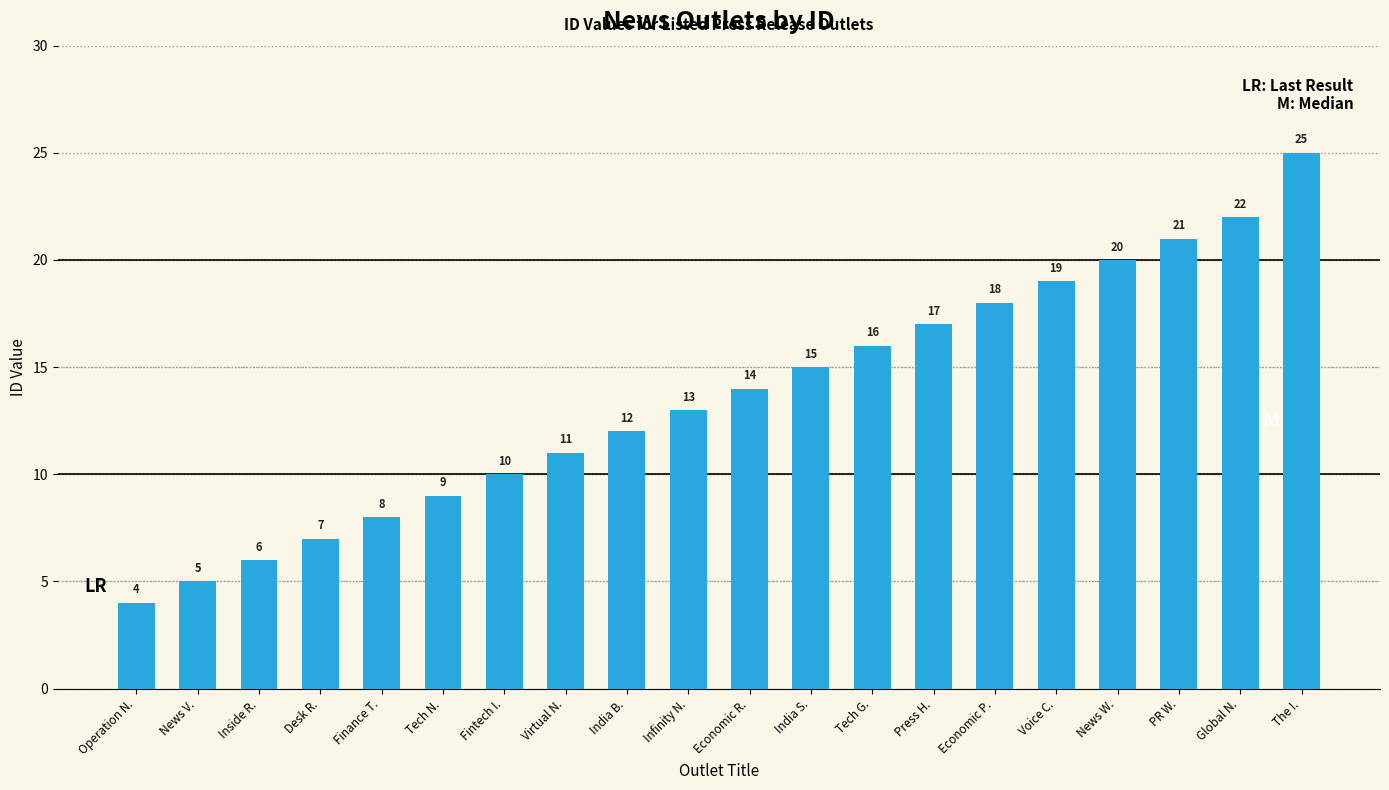

Are the bars grouped side by side (vs. stacked)?

No